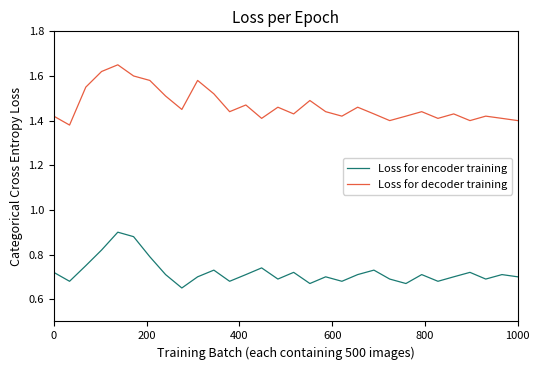

List the series in order of their overall mean, lowest first.

Loss for encoder training, Loss for decoder training